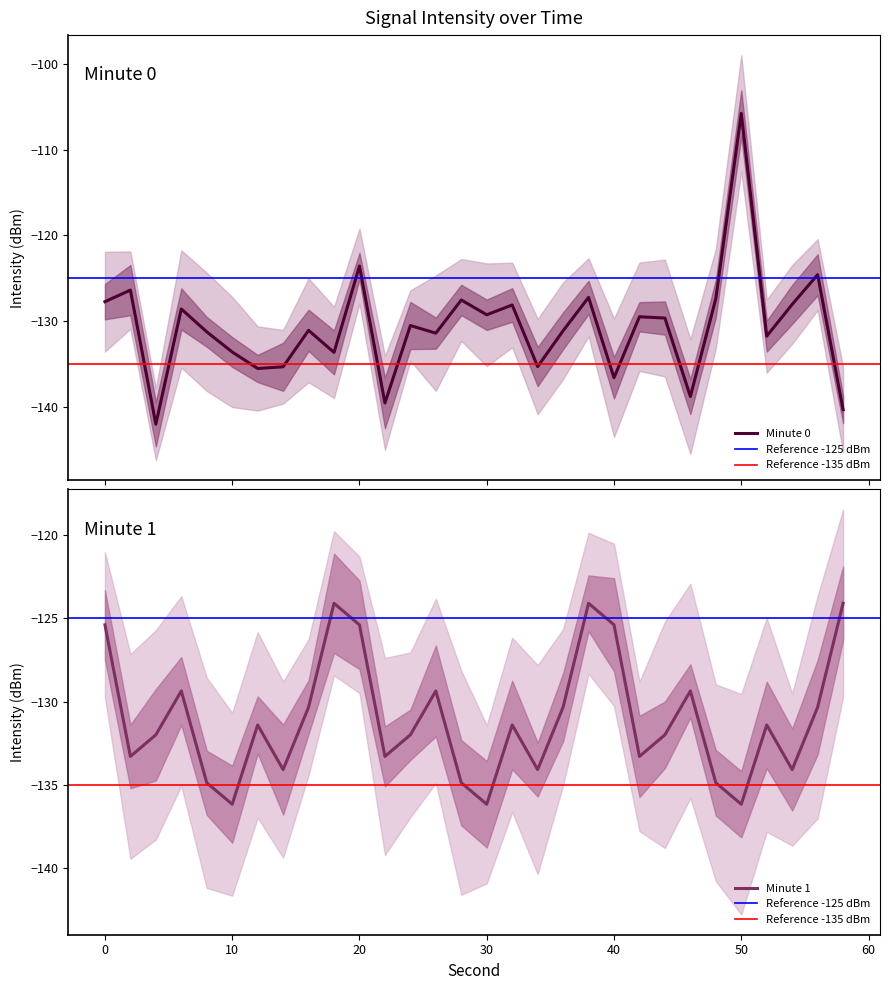

Which has a higher value, 38 or 14?

38